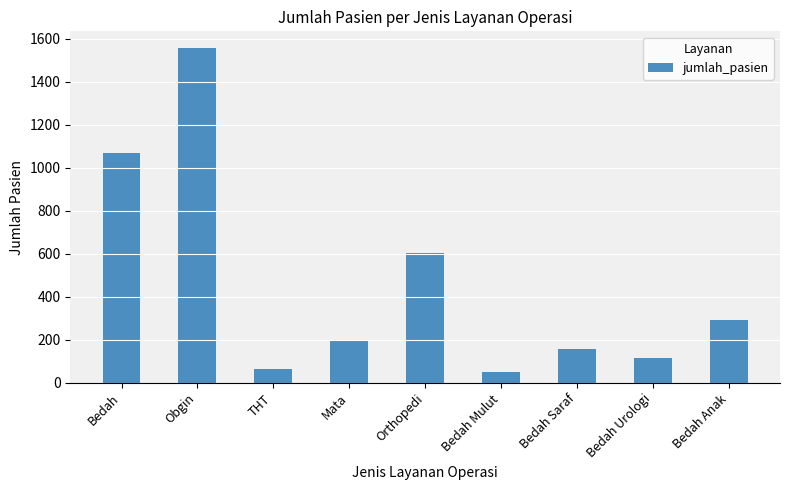

List the labels in order of value, largest first.

Obgin, Bedah, Orthopedi, Bedah Anak, Mata, Bedah Saraf, Bedah Urologi, THT, Bedah Mulut